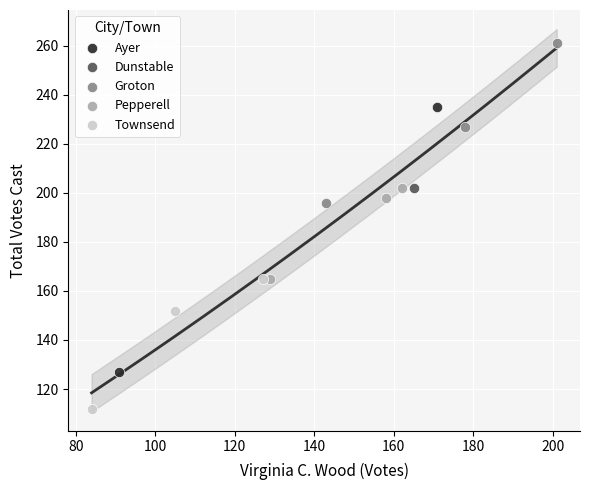

What are all the series names shown in the legend?

Ayer, Dunstable, Groton, Pepperell, Townsend